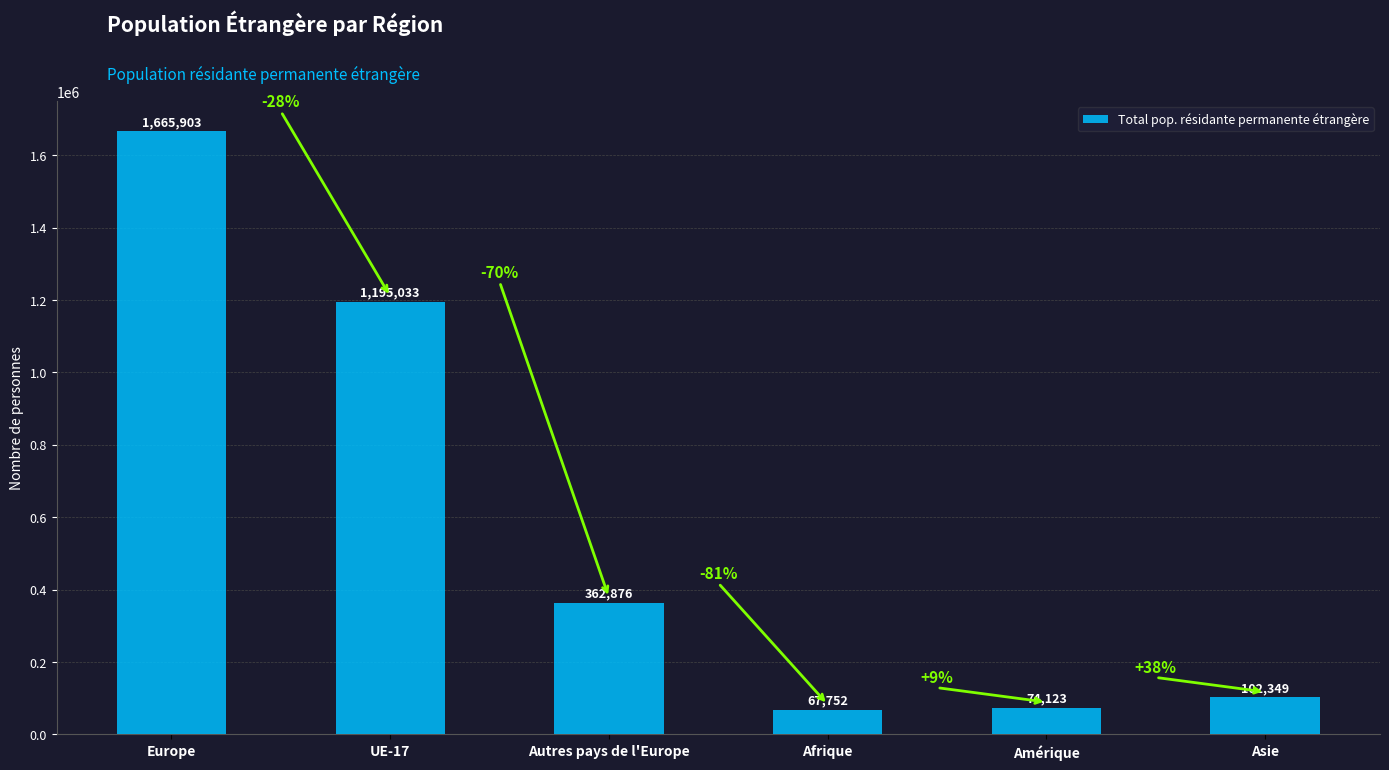

Approximately how many times larger is the value at Europe compared to Afrique?

24.6